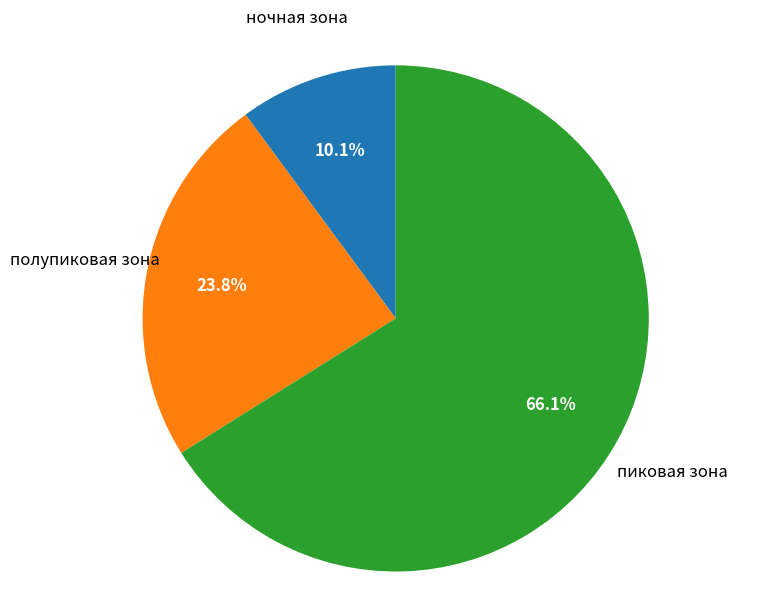

Is there any slice that represents more than half of the pie?

Yes